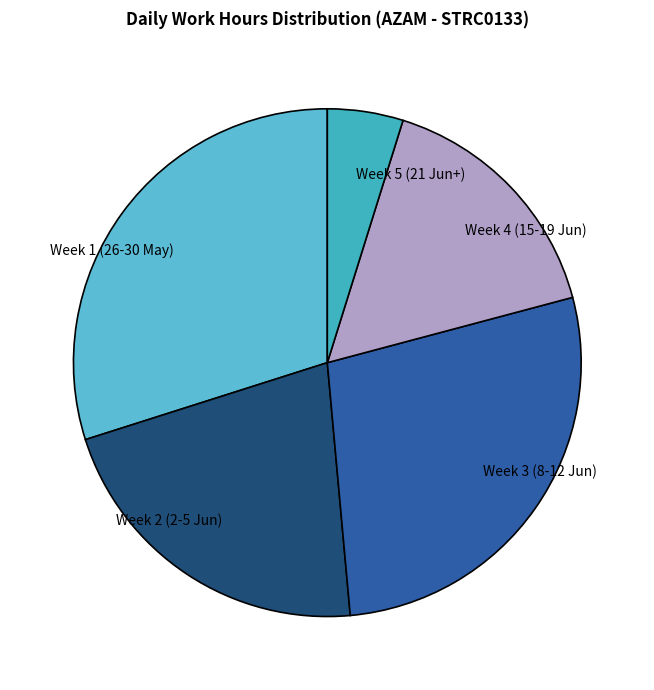

The Week 5 (21 Jun+) slice represents 5% of the pie. True or false?

True